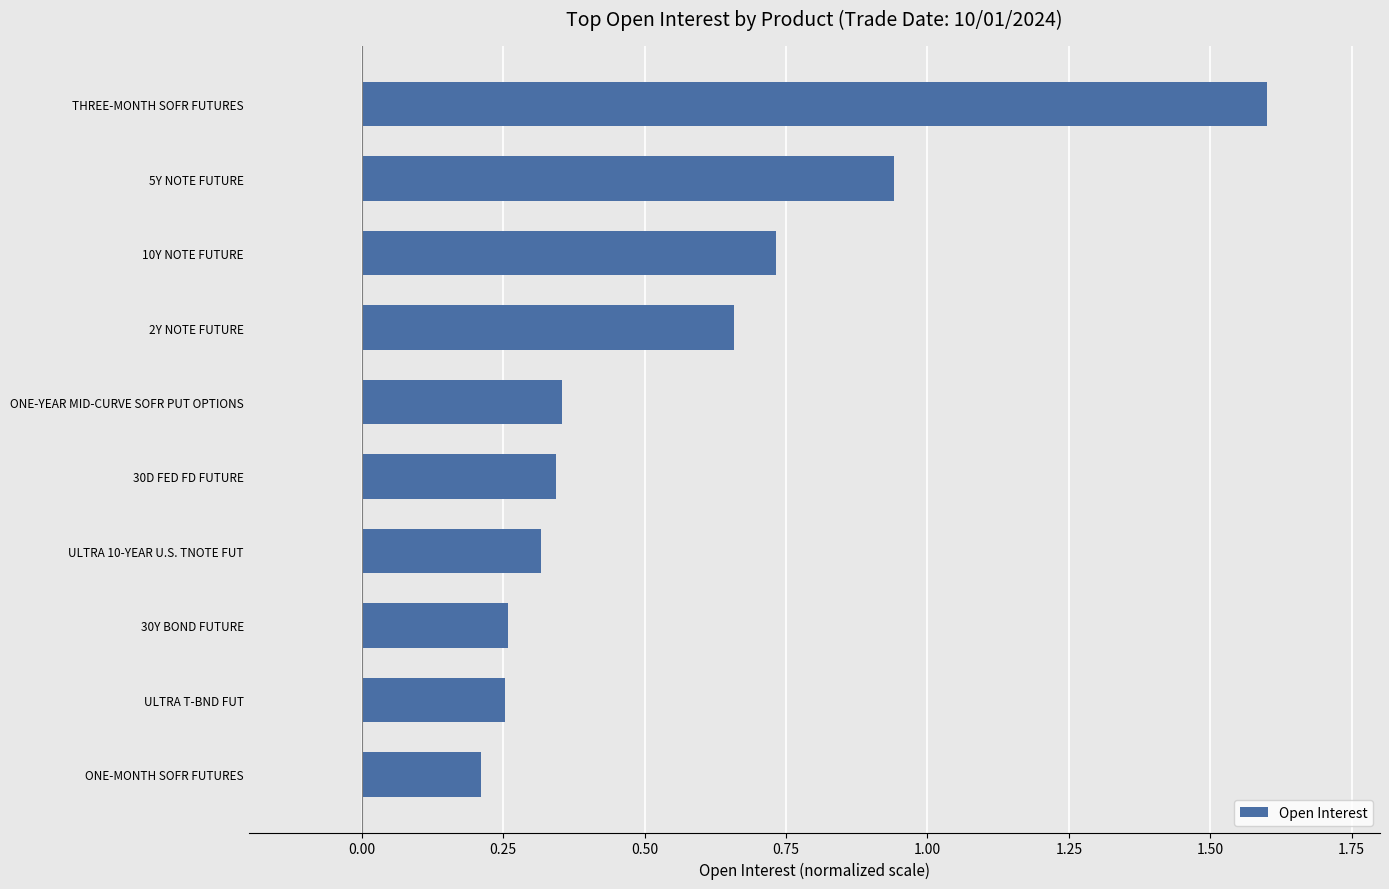

What is the sum of all values?

5.7